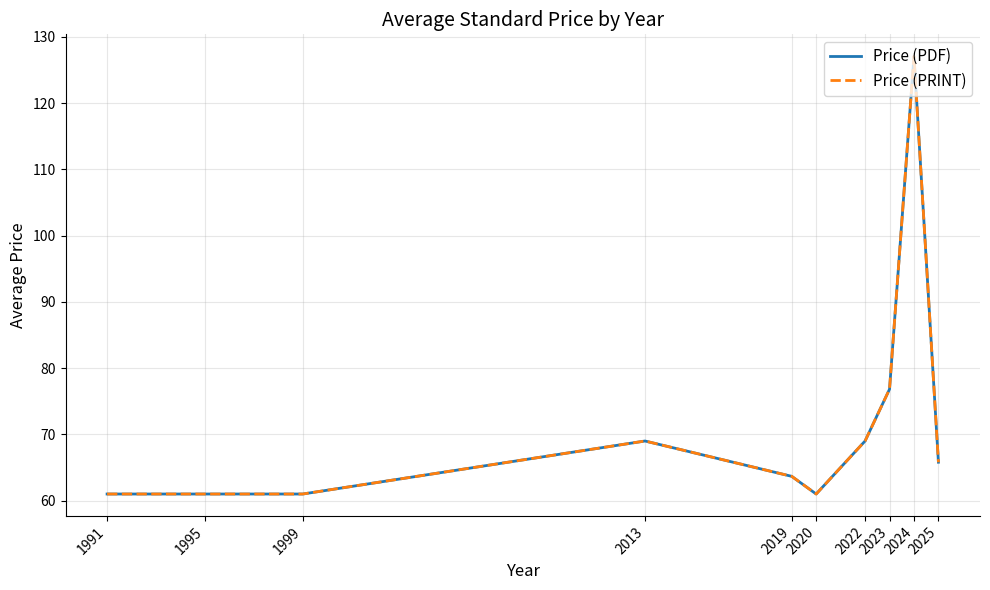

Does the chart display data point markers on the line(s)?

No